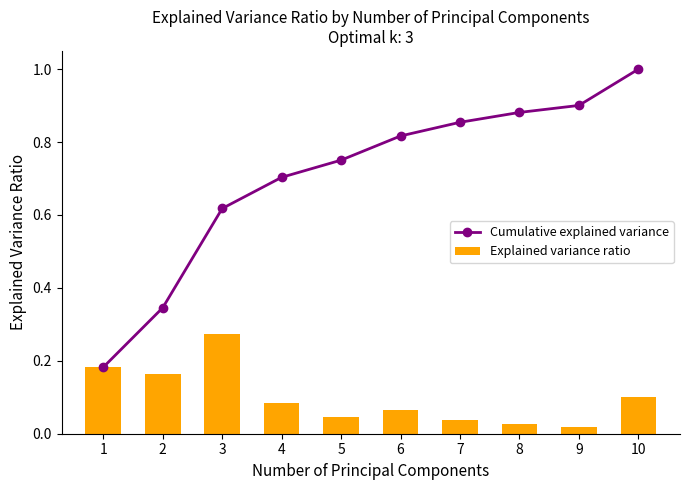

At how many categories does at least one series exceed 0?

10